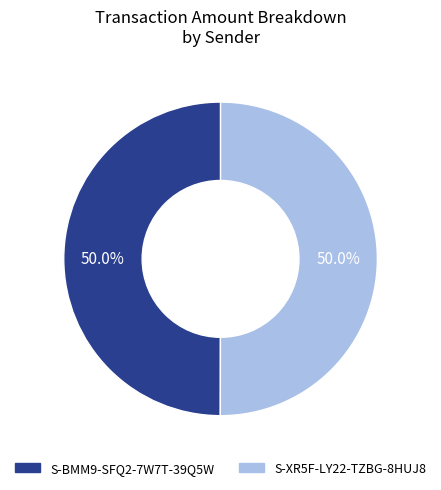

Is it true that S-BMM9-SFQ2-7W7T-39Q5W is 37% of the pie?

False